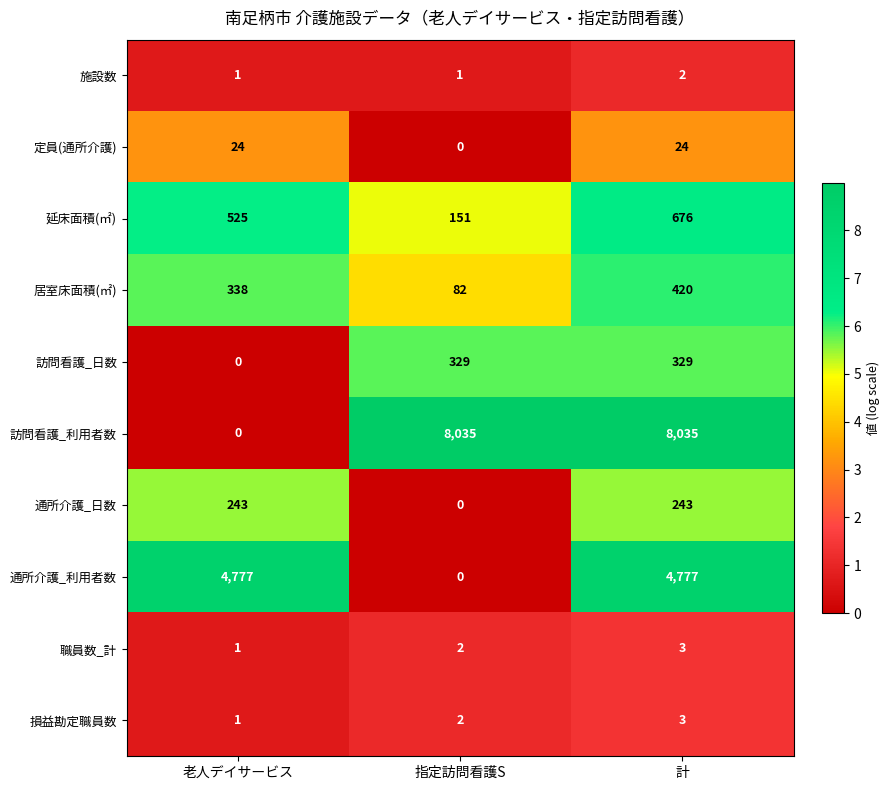

Which series has the widest spread of values?

訪問看護_利用者数